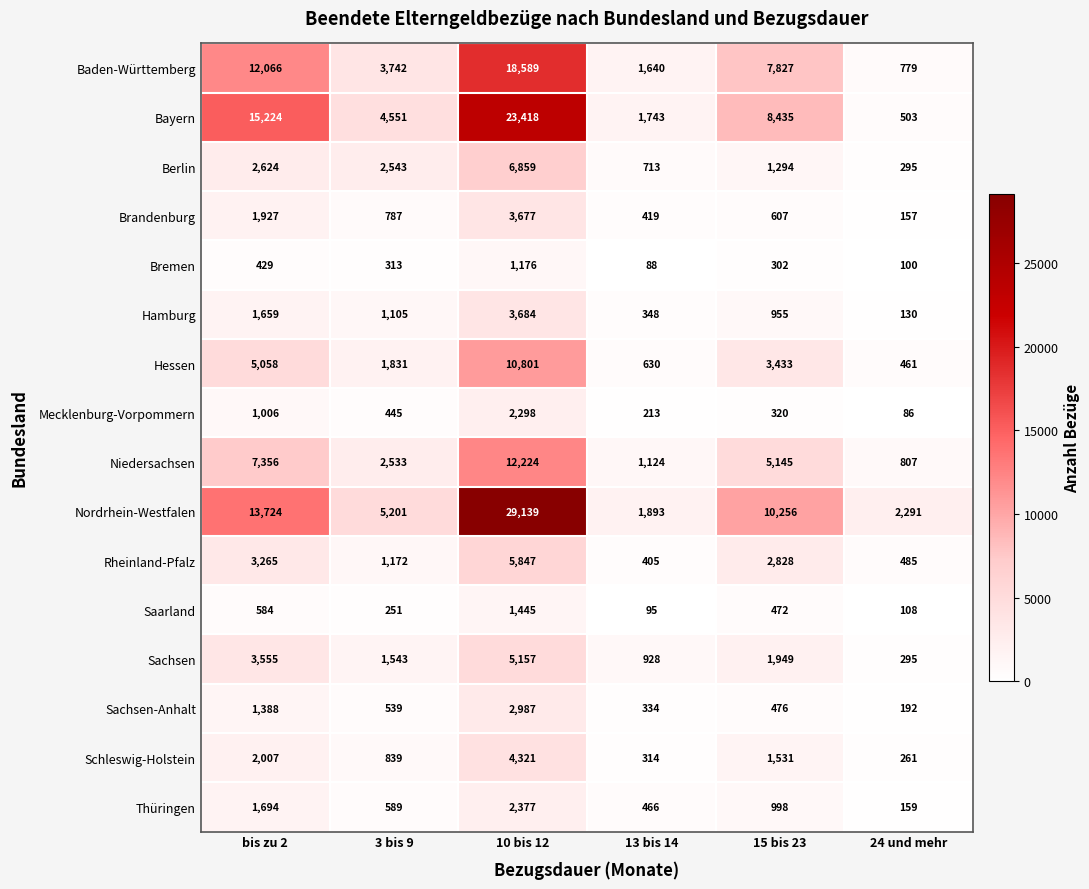

Which label corresponds to the largest value in the chart?

10 bis 12